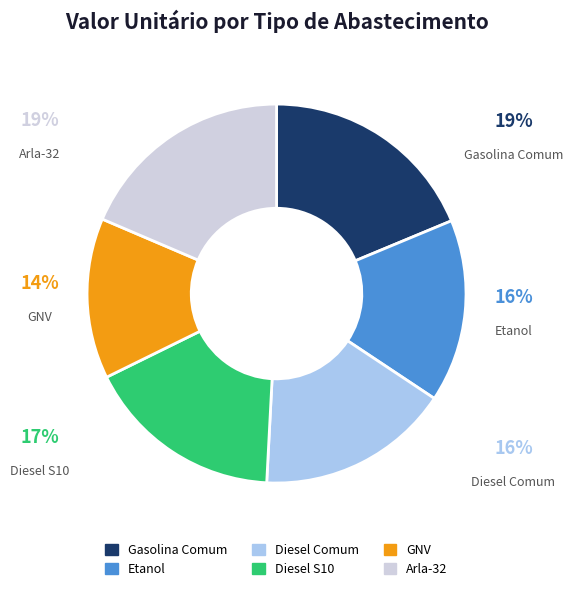

To the nearest percent, what is the difference between the largest and smallest slice percentages?

5%